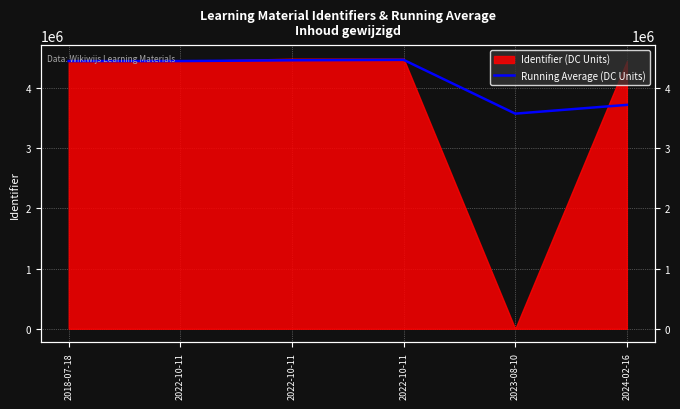

At which category does the chart reach its minimum across all series?

2023-08-10